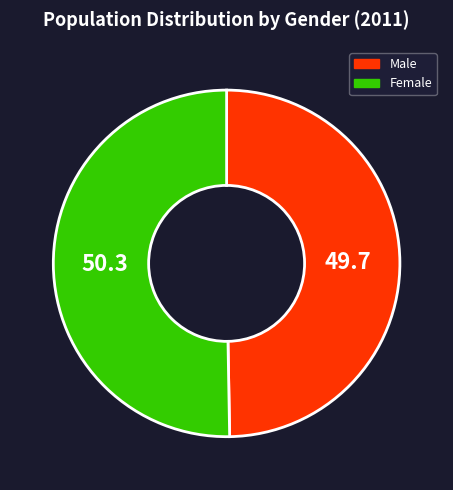

Rank the categories by value from lowest to highest.

Male, Female